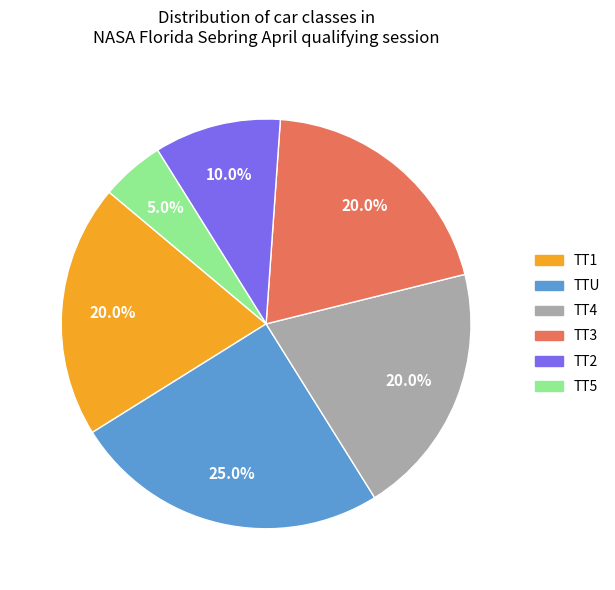

True or false: TT4 accounts for 14% of the total.

False